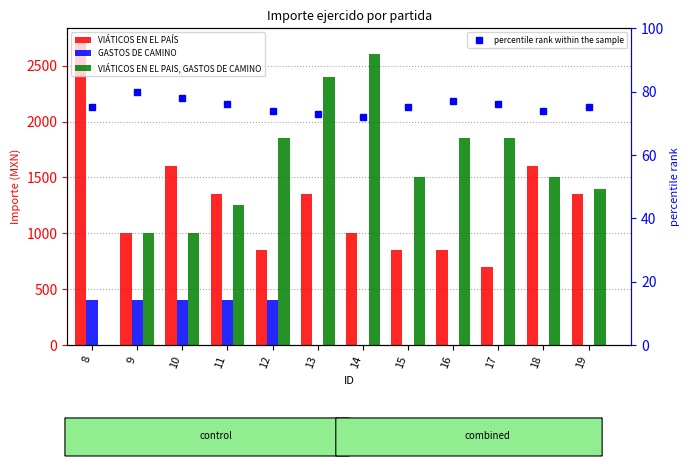

Rank the series at 18 from highest to lowest value.

VIÁTICOS EN EL PAÍS, VIÁTICOS EN EL PAIS, GASTOS DE CAMINO, percentile rank within the sample, GASTOS DE CAMINO